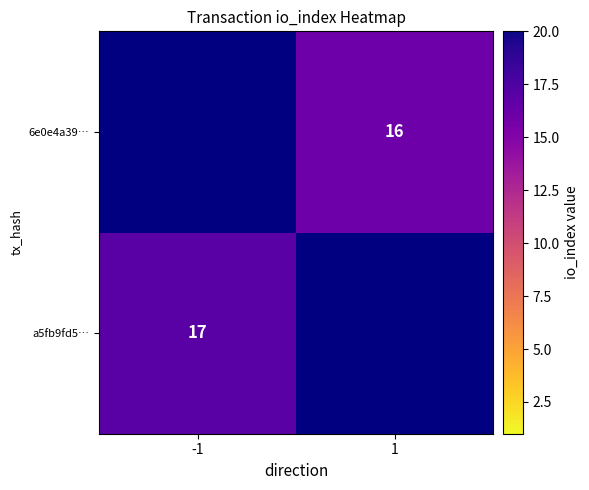

The a5fb9fd5… series shows 17 at -1. True or false?

True